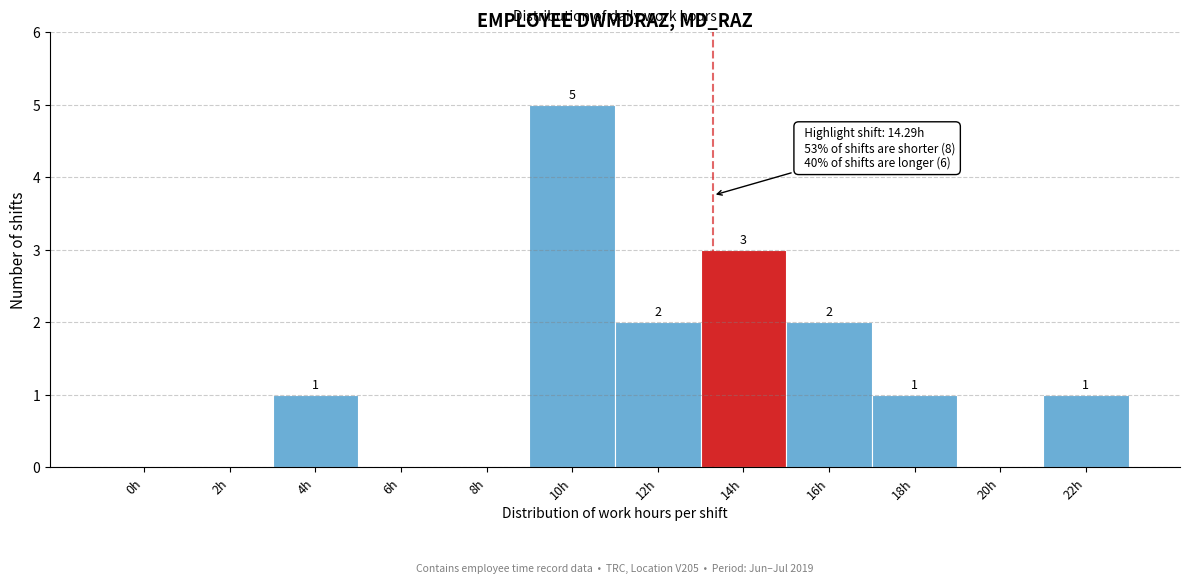

Reading right to left, extract all data points from this chart.

22h=1	20h=0	18h=1	16h=2	14h=3	12h=2	10h=5	8h=0	6h=0	4h=1	2h=0	0h=0